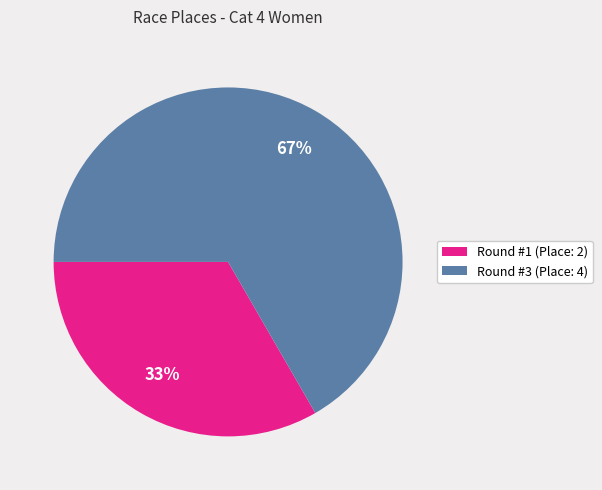

What percentage is the Round #3 (Place: 4) slice, to the nearest percent?

67%